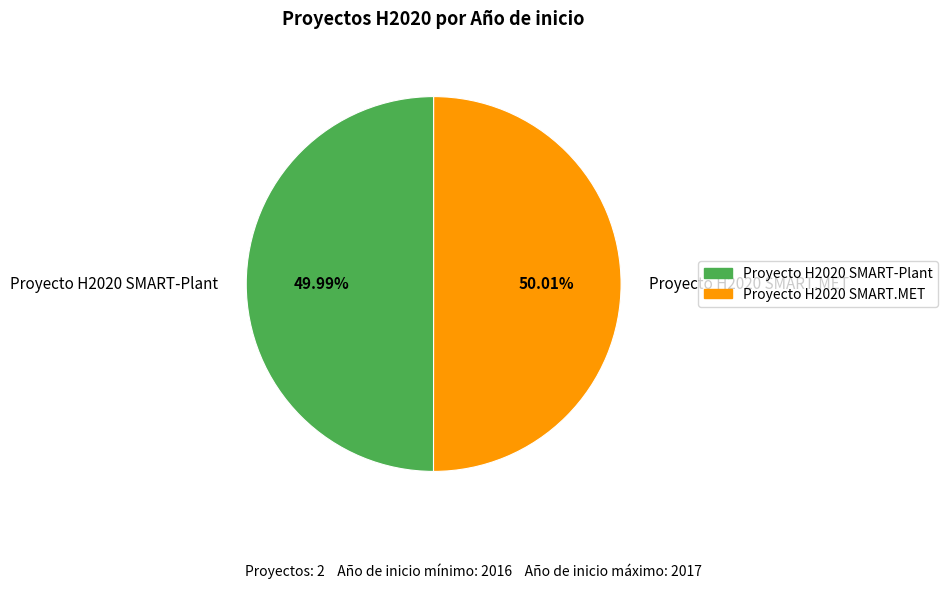

Is there any slice that represents more than half of the pie?

Yes